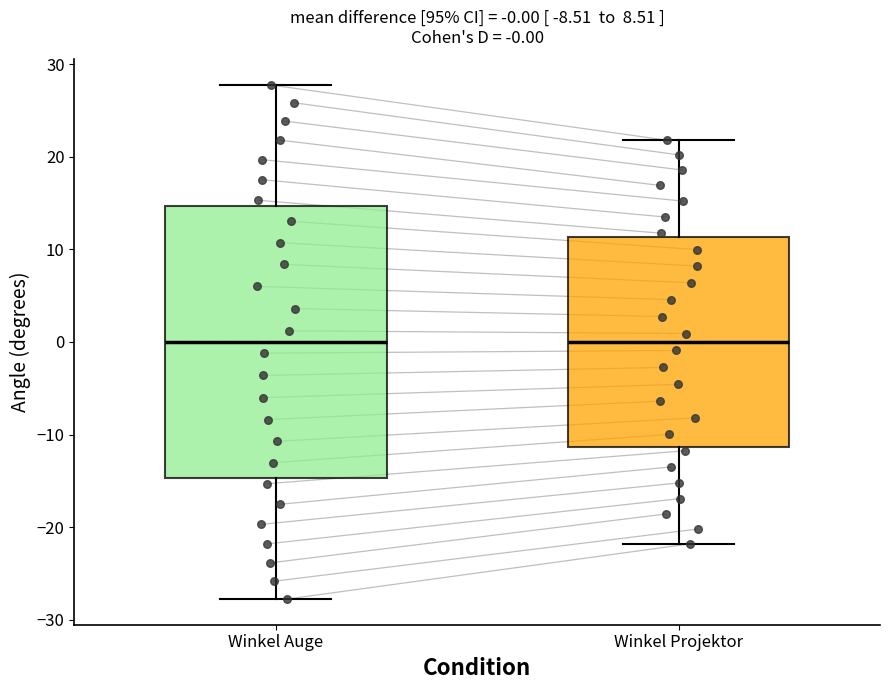

Comparing the boxes themselves (not the whiskers), which one is the tallest?

Winkel Auge